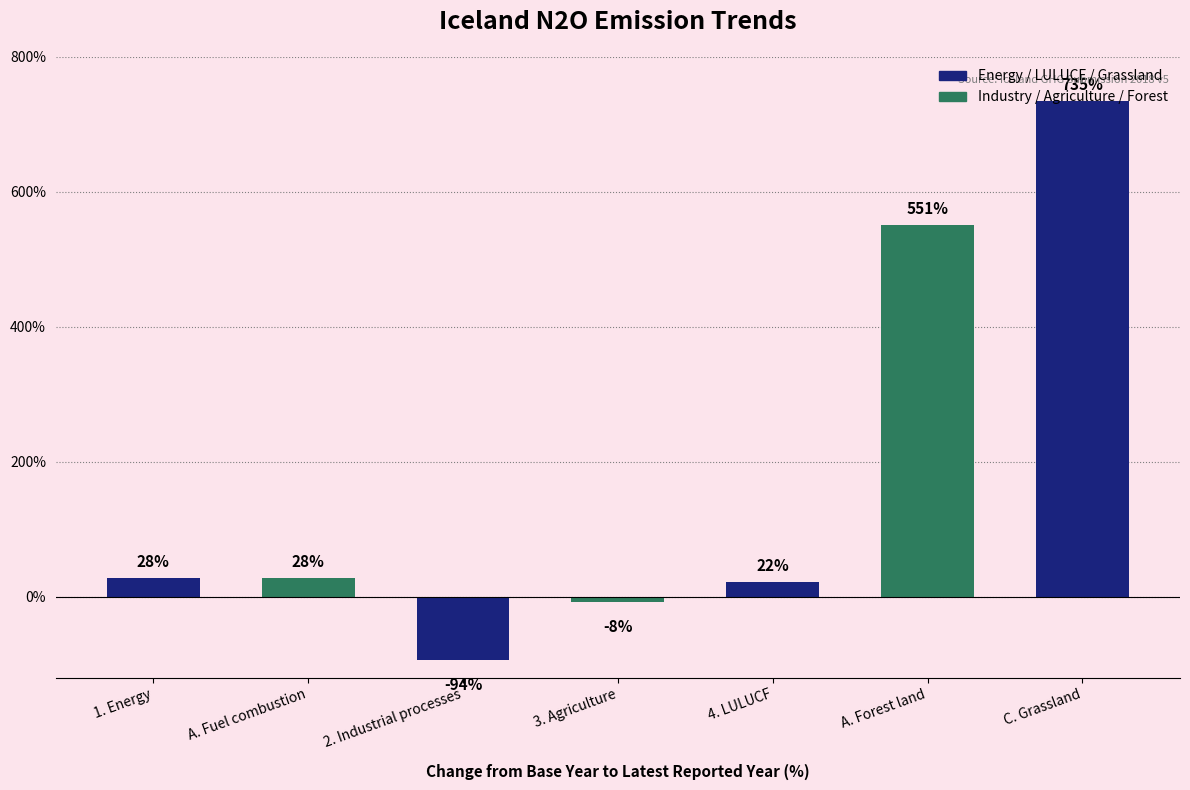

How many negative values are there?

2